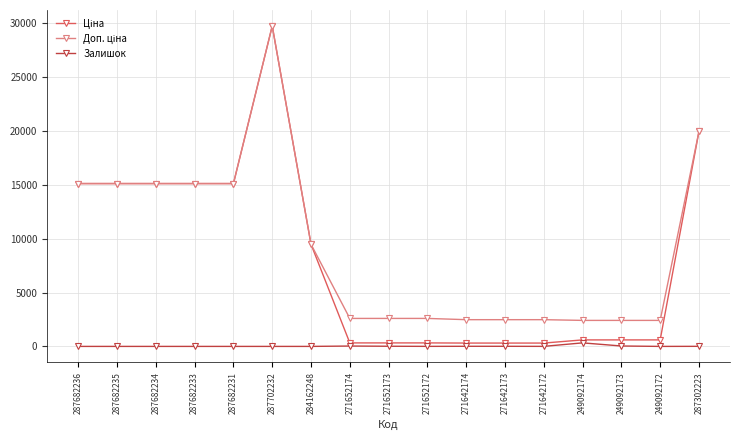

What is the spread (max minus min) of values at 287682231?

15120.0